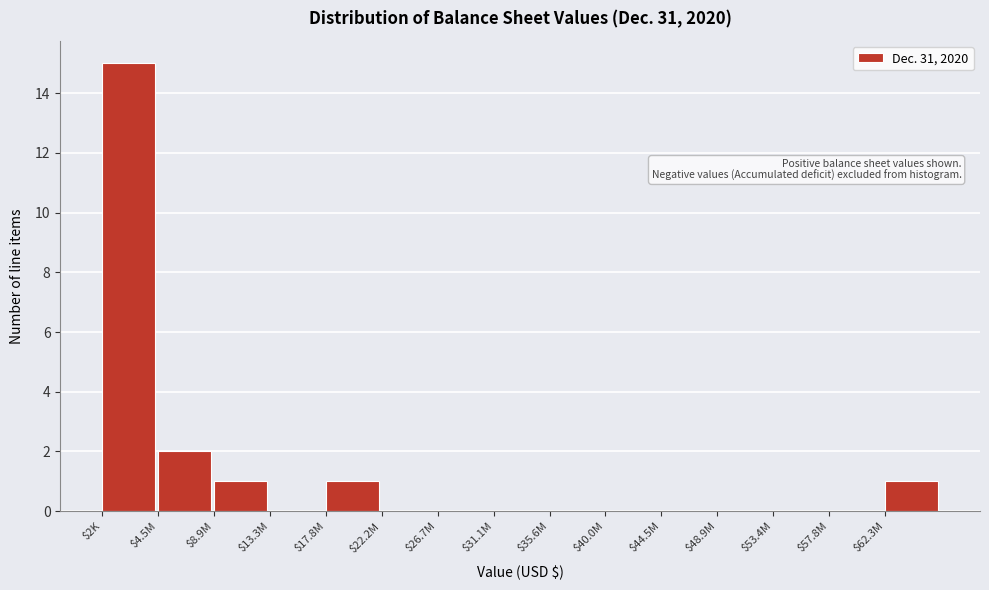

Which label corresponds to the largest value in the chart?

$2K